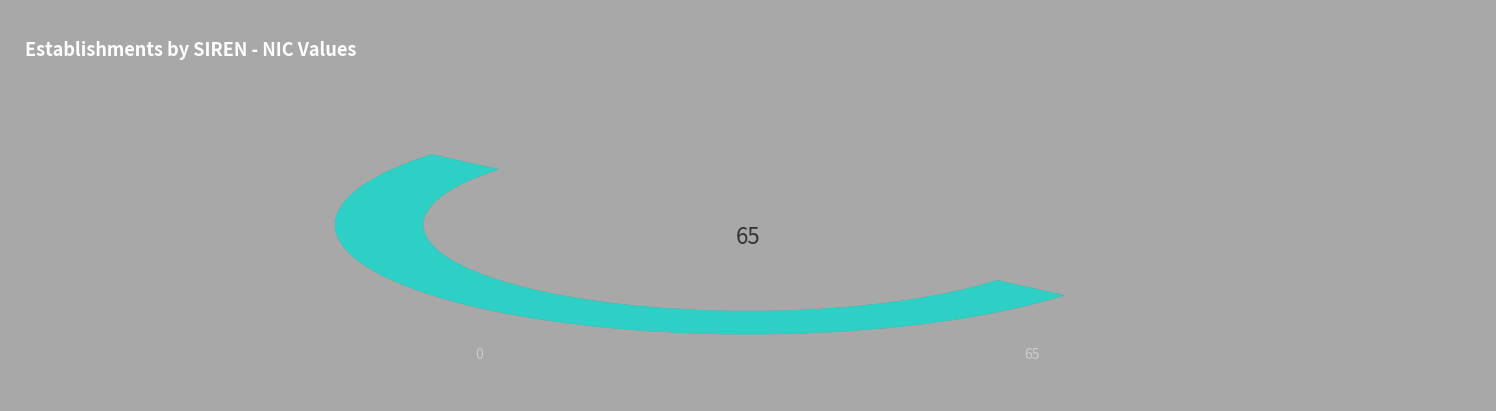

Is there a majority slice in this chart?

No